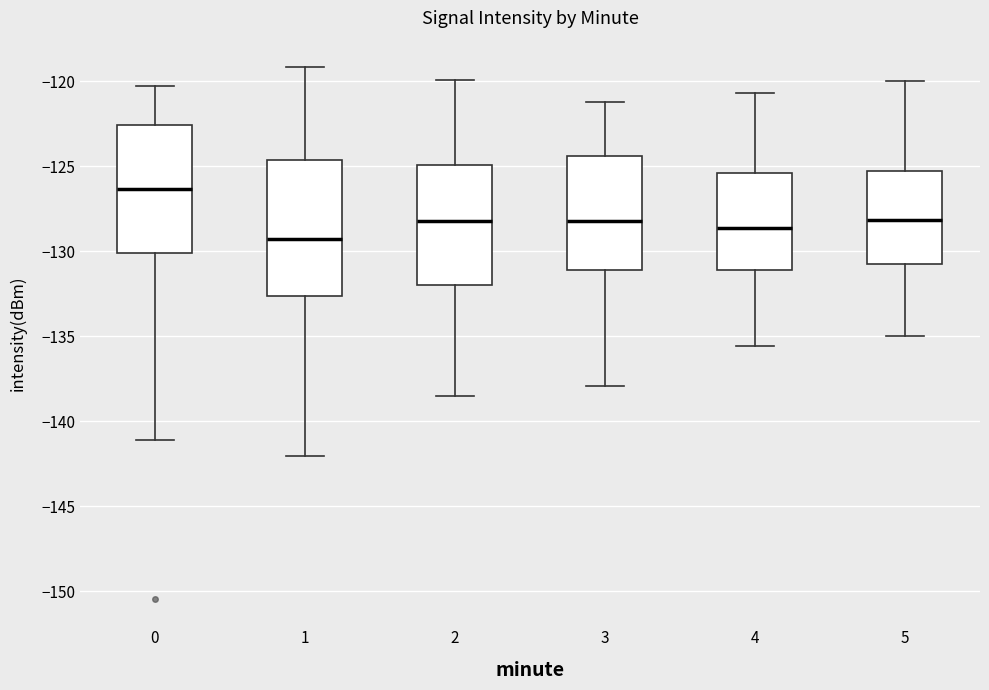

Which box's median line is the lowest?

1